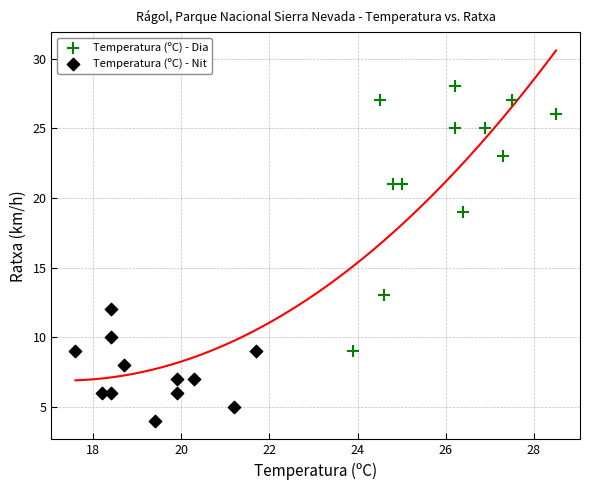

Which series contains the lowest Y value?

Temperatura (ºC) - Nit